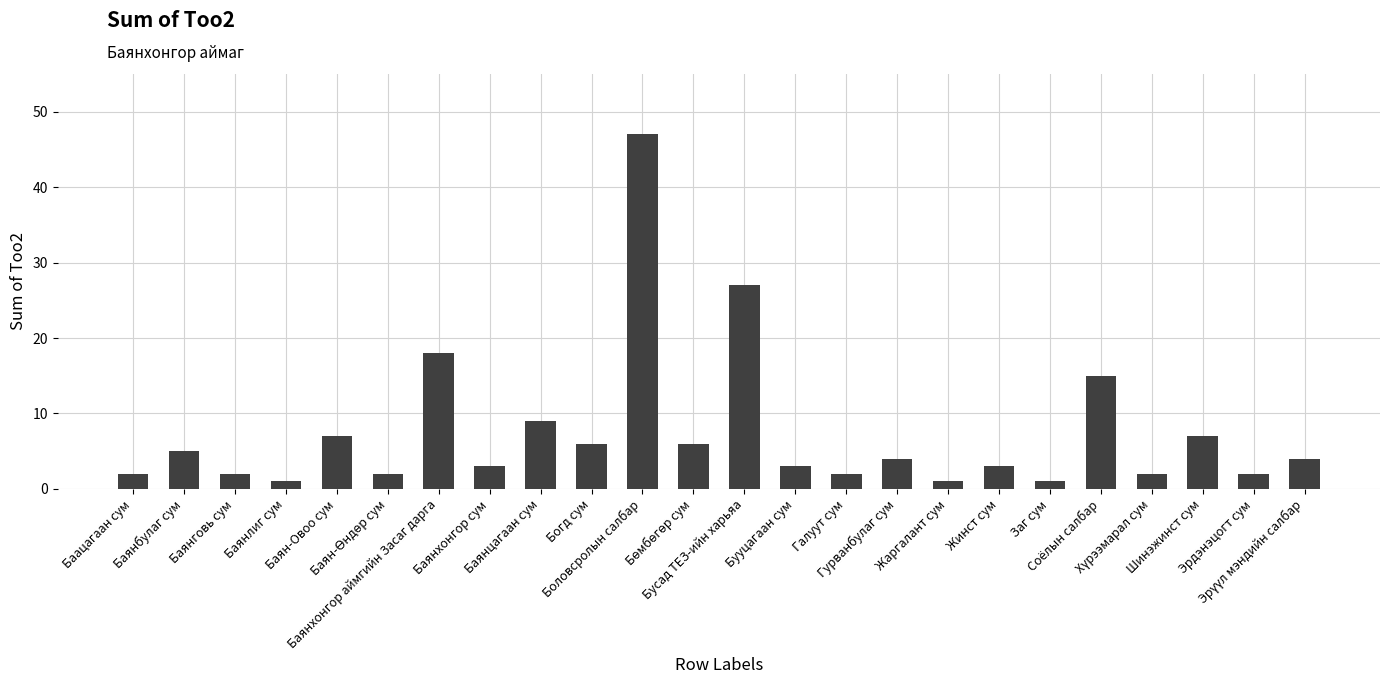

What is the difference between the second highest and second lowest values?

26